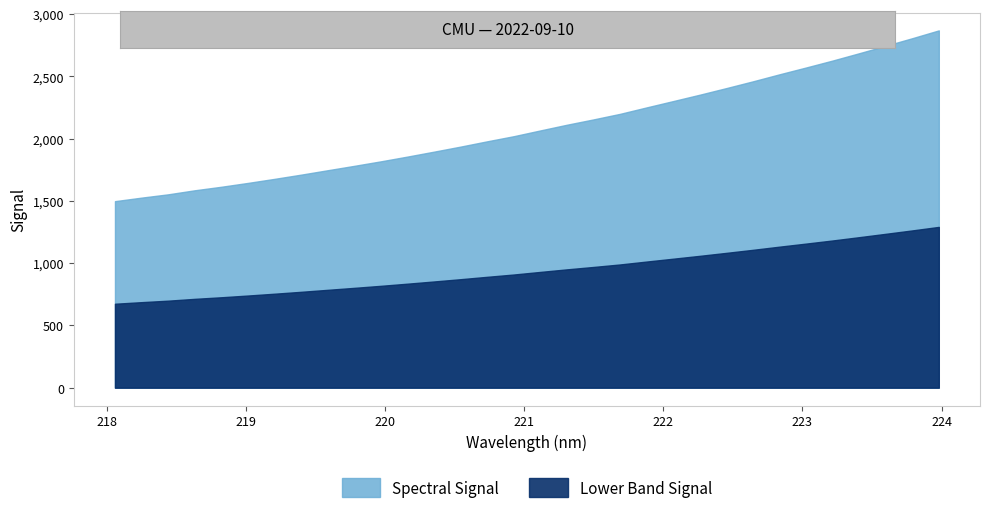

Between 220.5444 and 223.7895, which is larger?

223.7895